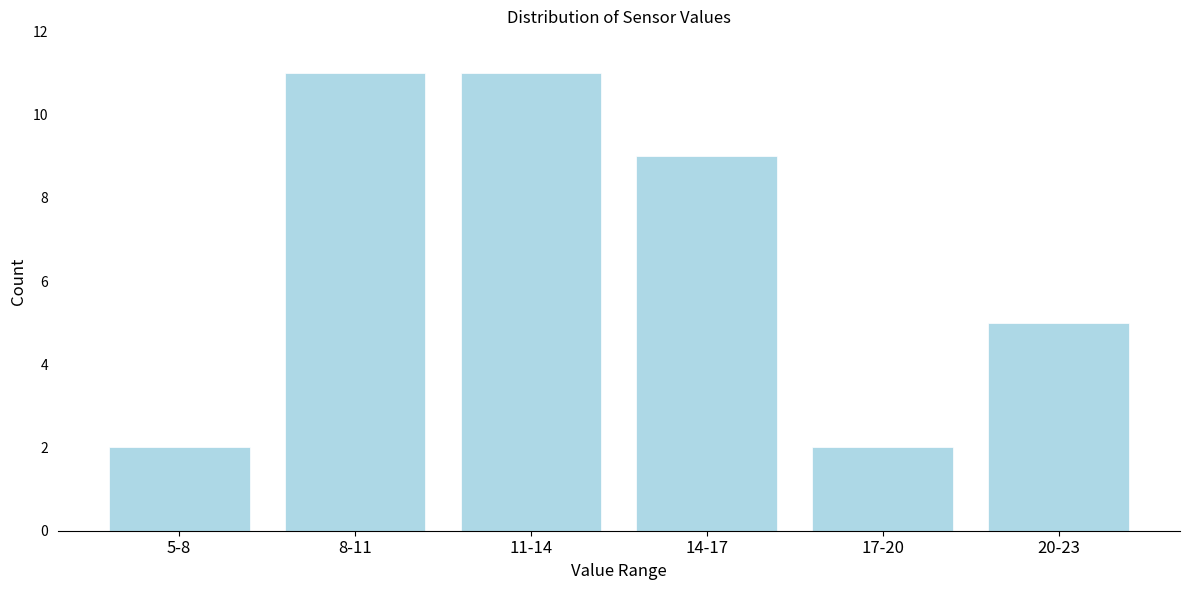

Reading left to right, transcribe all the data shown in this chart.

5-8=2	8-11=11	11-14=11	14-17=9	17-20=2	20-23=5